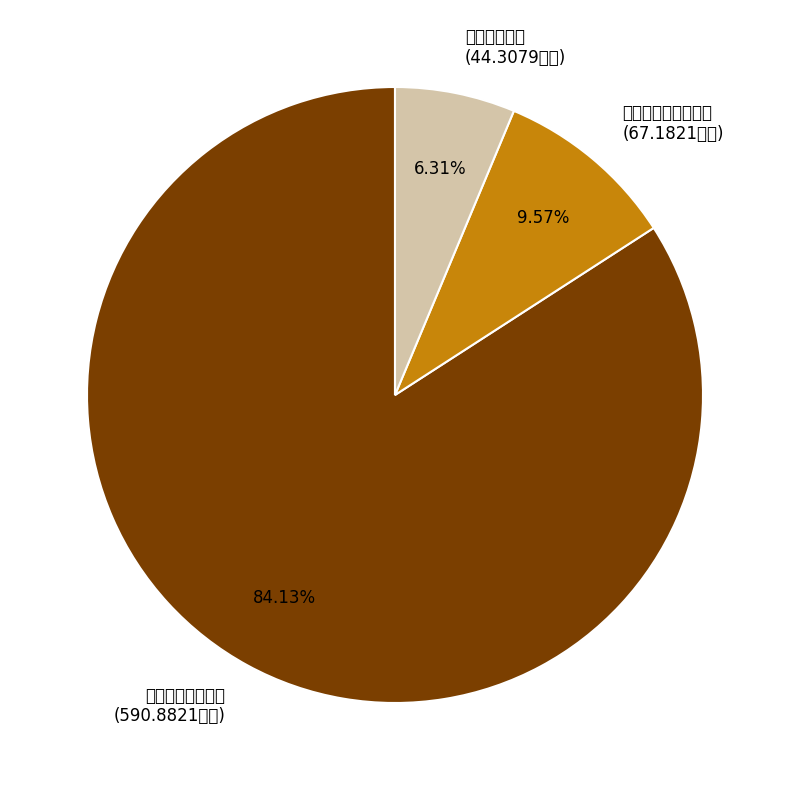

Rank the categories by value from lowest to highest.

卫生健康支出, 社会保障和就业支出, 一般公共服务支出